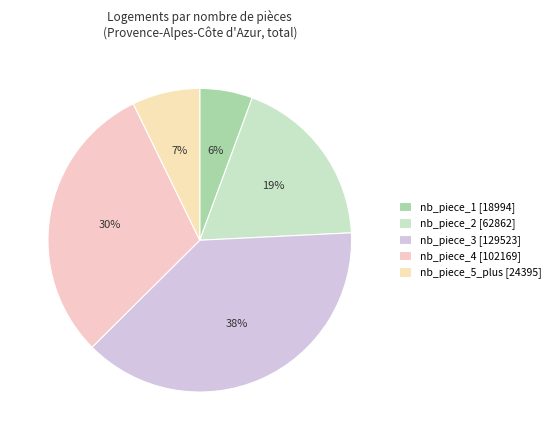

Combined, do nb_piece_1 and nb_piece_2 account for over 50%?

No